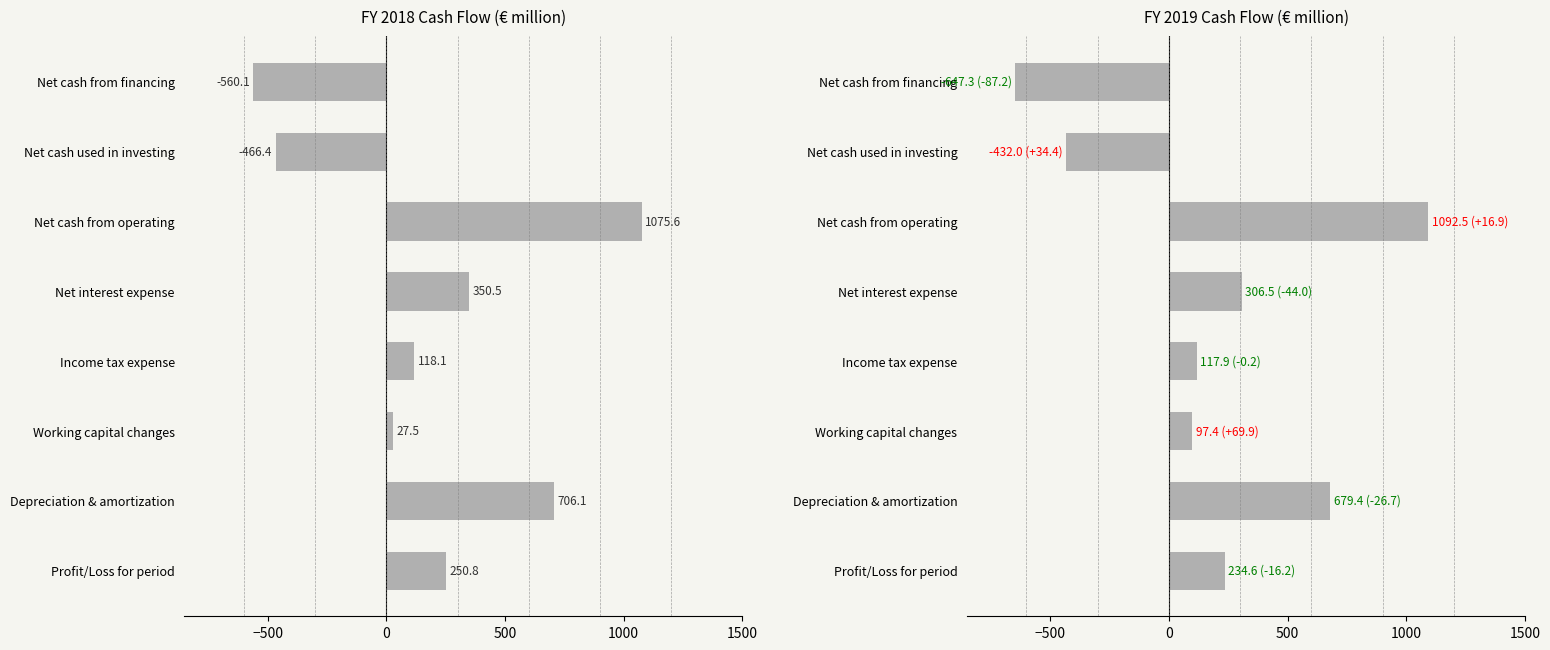

Rank the series by their average value, from lowest to highest.

FY2019, FY2018